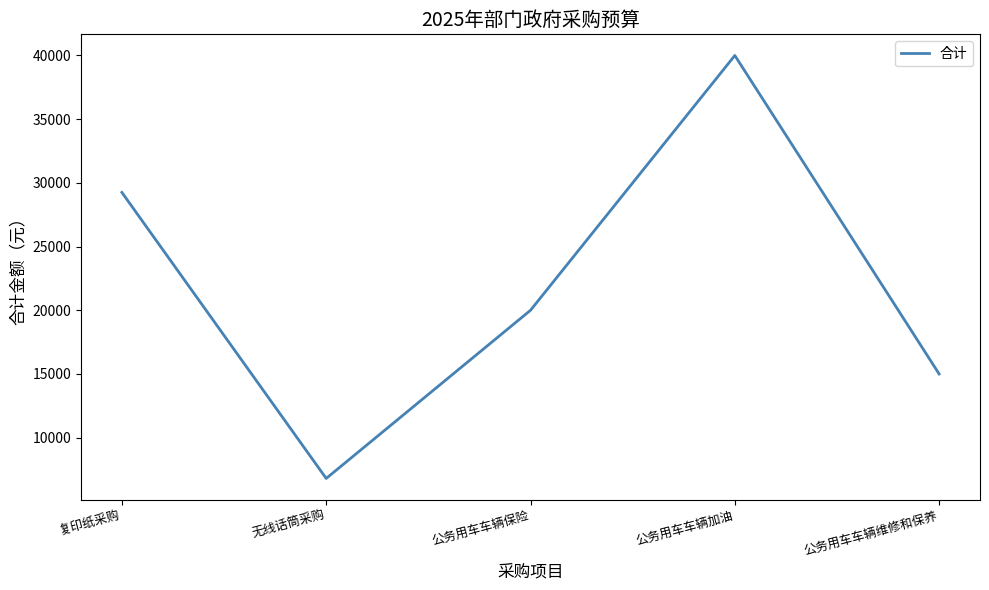

Does the chart display data point markers on the line(s)?

No